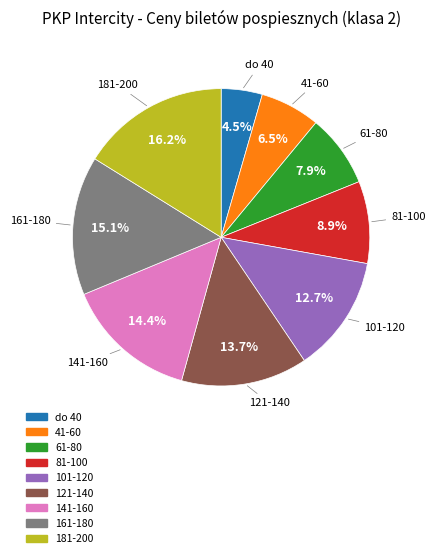

How many segments does this pie chart have?

9